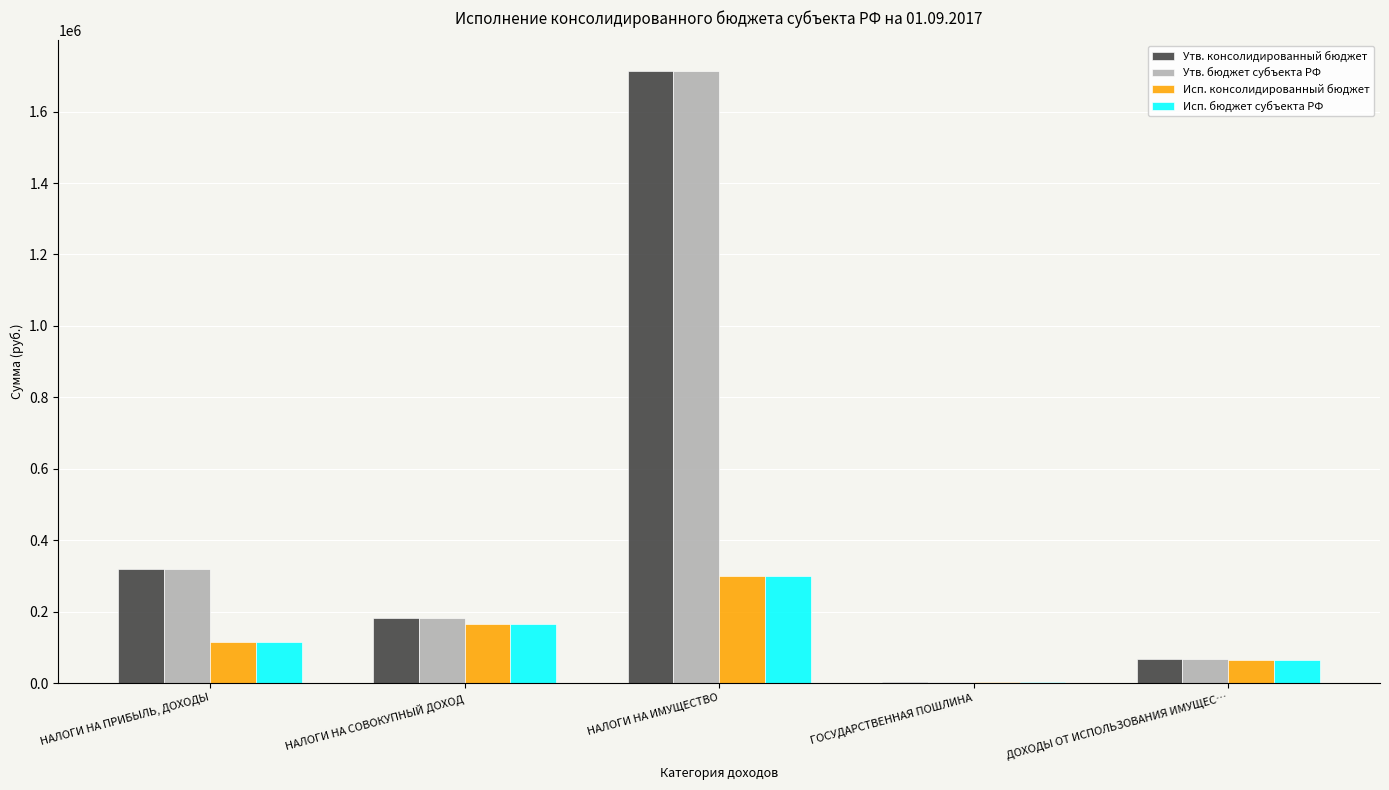

Which category has the highest value in the Исп. бюджет субъекта РФ series?

НАЛОГИ НА ИМУЩЕСТВО